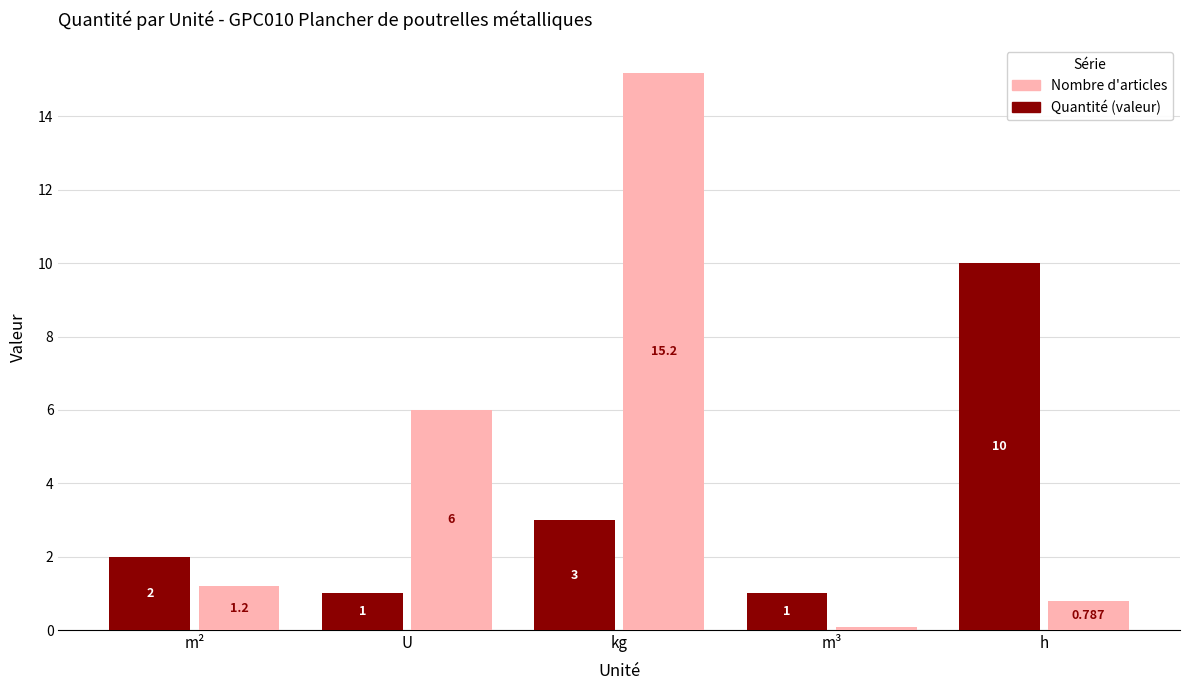

How many values in the Nombre d'articles series are below 1?

2